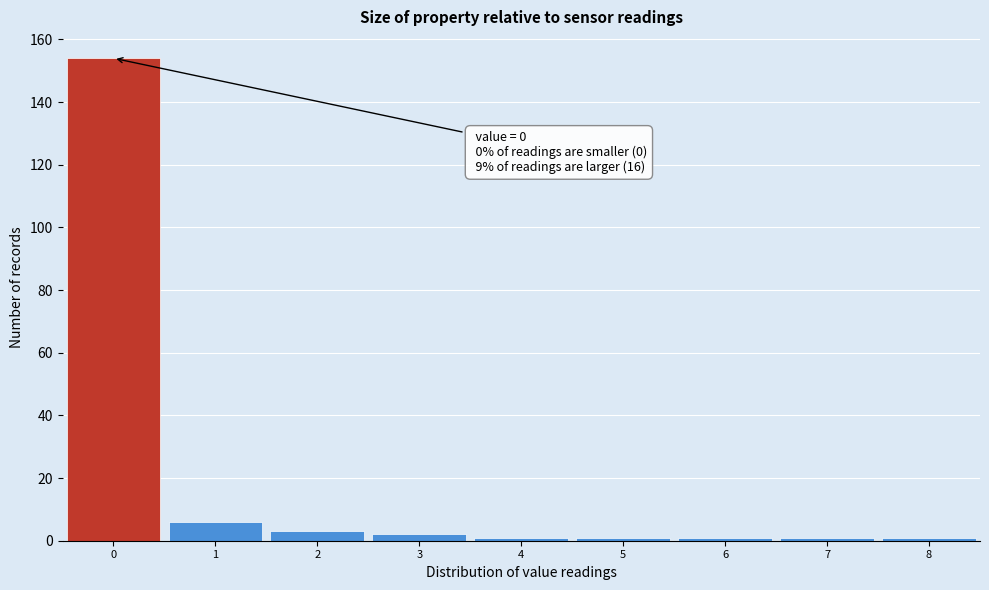

Over which range of the x-axis is the bar tallest?

-0.5 to 0.5